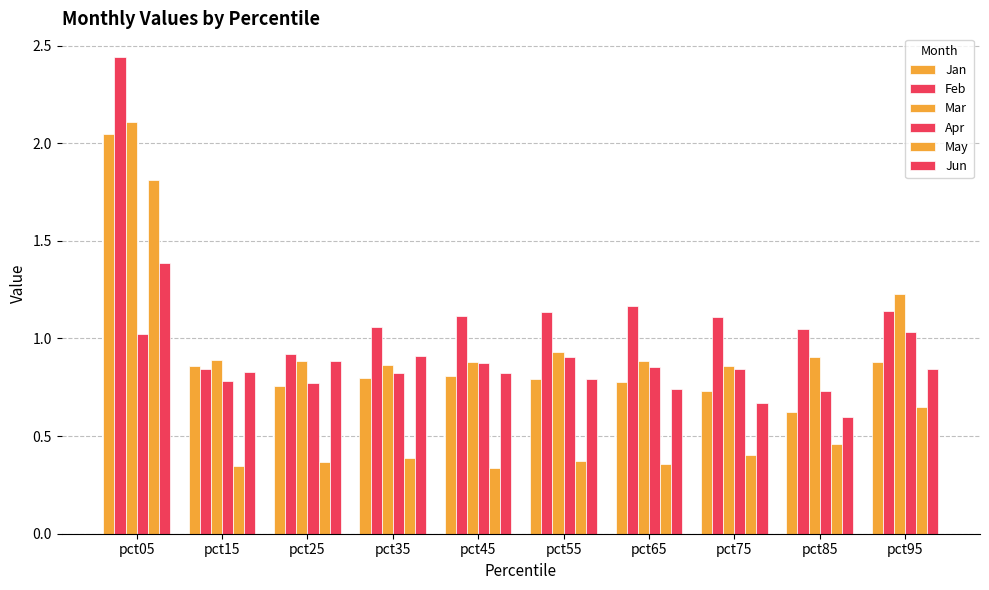

Reading right to left, list all the values displayed in this chart.

Jan: pct95=0.9	pct85=0.6	pct75=0.7	pct65=0.8	pct55=0.8	pct45=0.8	pct35=0.8	pct25=0.8	pct15=0.9	pct05=2.0
Feb: pct95=1.1	pct85=1.0	pct75=1.1	pct65=1.2	pct55=1.1	pct45=1.1	pct35=1.1	pct25=0.9	pct15=0.8	pct05=2.4
Mar: pct95=1.2	pct85=0.9	pct75=0.9	pct65=0.9	pct55=0.9	pct45=0.9	pct35=0.9	pct25=0.9	pct15=0.9	pct05=2.1
Apr: pct95=1.0	pct85=0.7	pct75=0.8	pct65=0.9	pct55=0.9	pct45=0.9	pct35=0.8	pct25=0.8	pct15=0.8	pct05=1.0
May: pct95=0.6	pct85=0.5	pct75=0.4	pct65=0.4	pct55=0.4	pct45=0.3	pct35=0.4	pct25=0.4	pct15=0.3	pct05=1.8
Jun: pct95=0.8	pct85=0.6	pct75=0.7	pct65=0.7	pct55=0.8	pct45=0.8	pct35=0.9	pct25=0.9	pct15=0.8	pct05=1.4